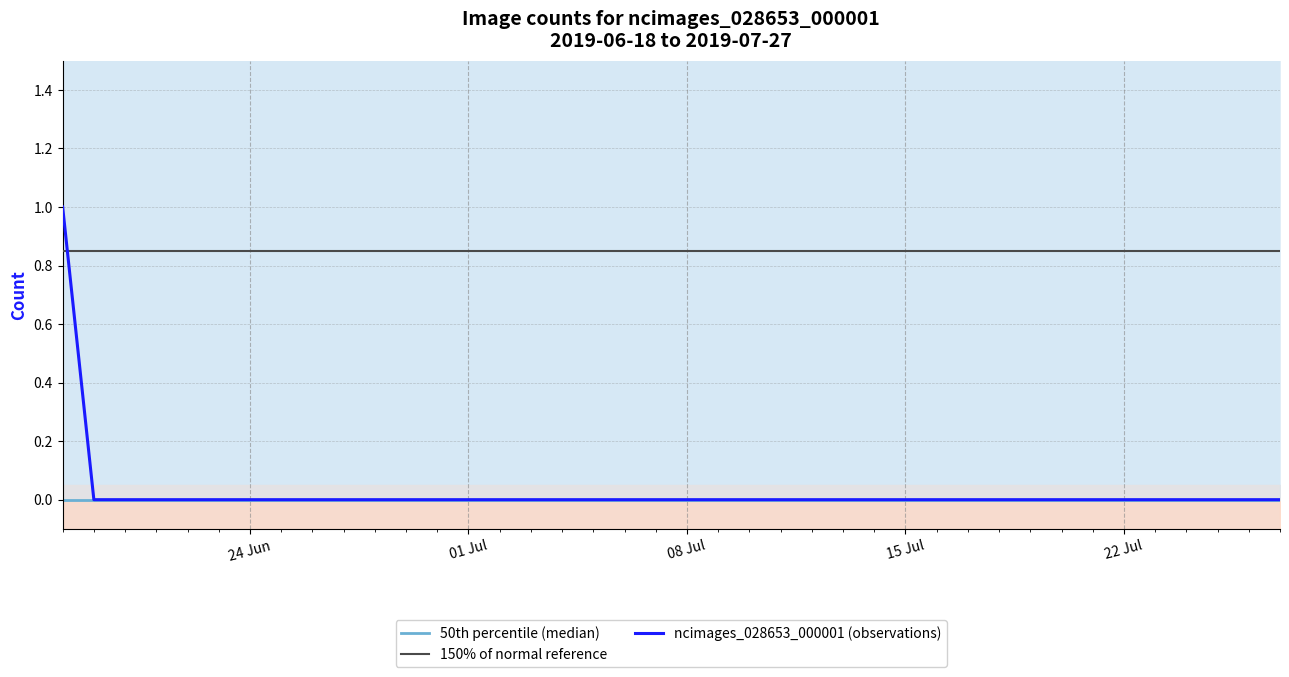

True or false: there are more than 0 points higher than both neighbors.

False